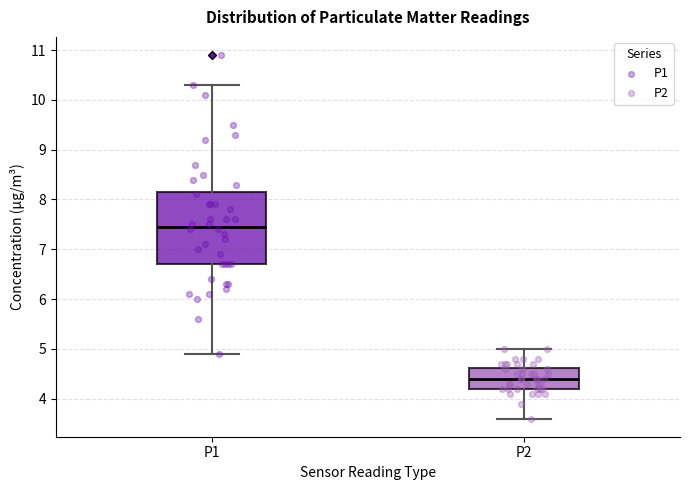

Where does the median line of the box for P2 sit on the y-axis? The values are not printed on the chart, so give them approximately, as read against the axis.

4.4